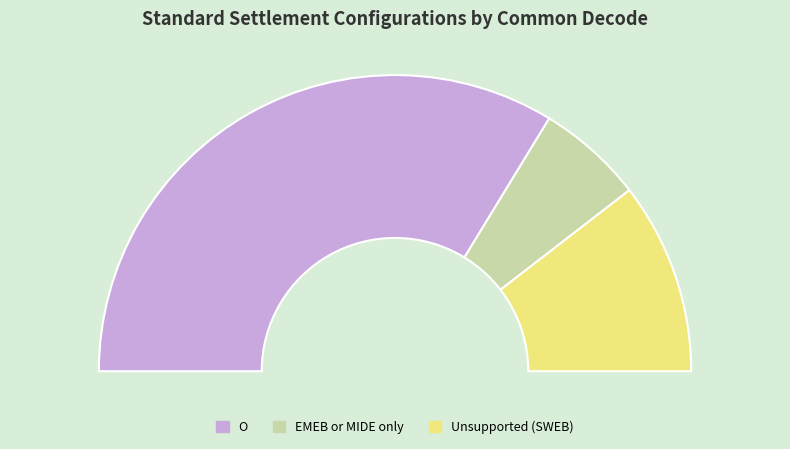

To the nearest percent, what is the combined percentage of Unsupported (SWEB) and EMEB or MIDE only?

33%